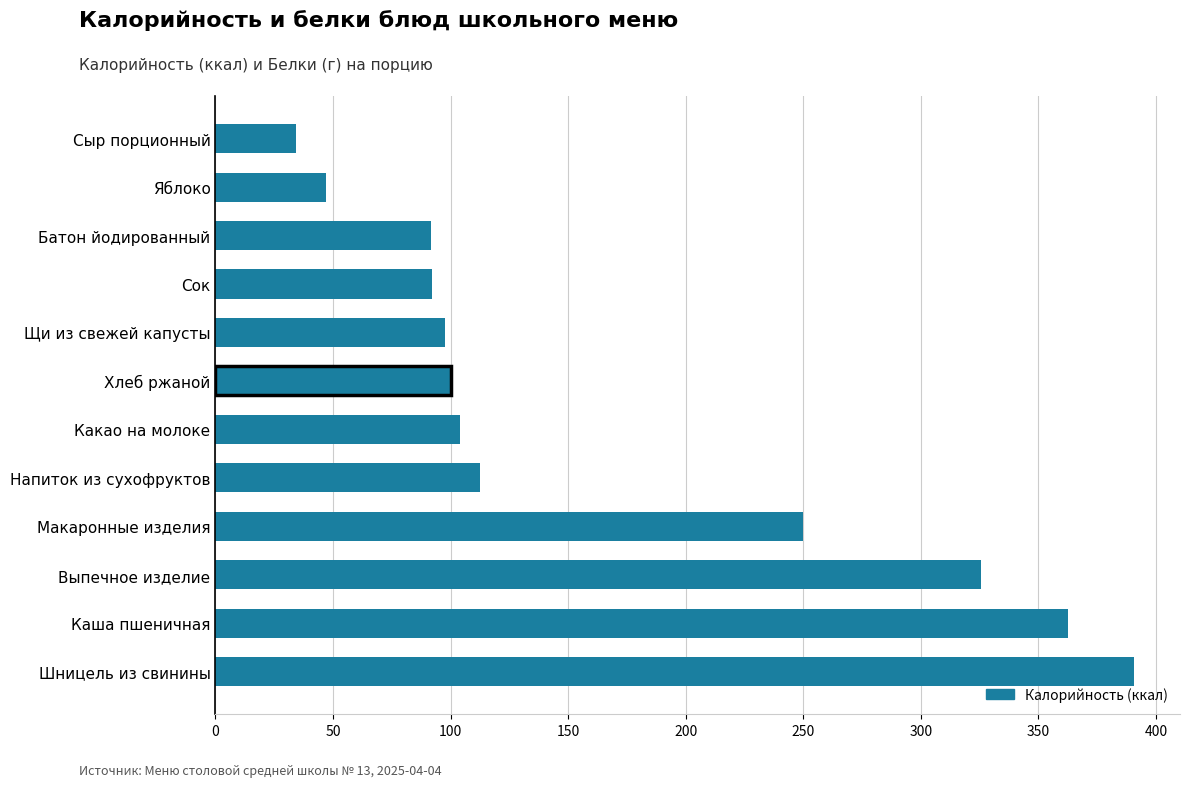

Approximately how many times larger is the value at Выпечное изделие compared to Шницель из свинины?

0.8